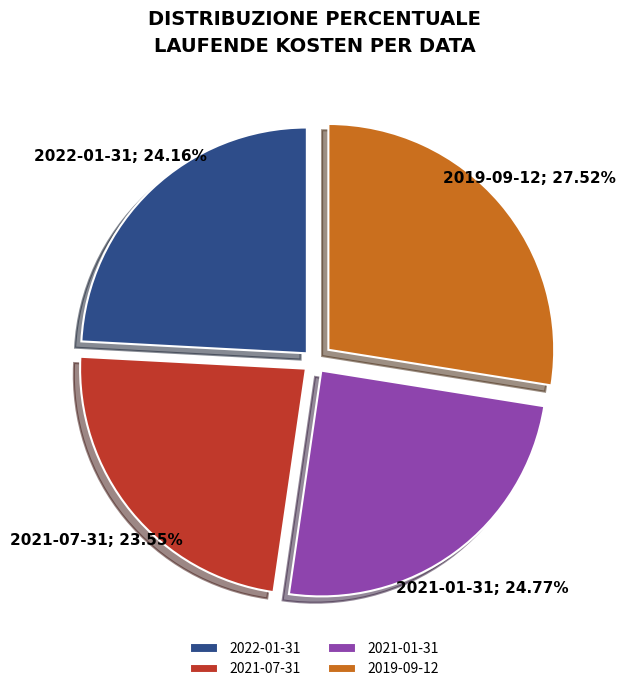

Count the number of slices in the pie.

4